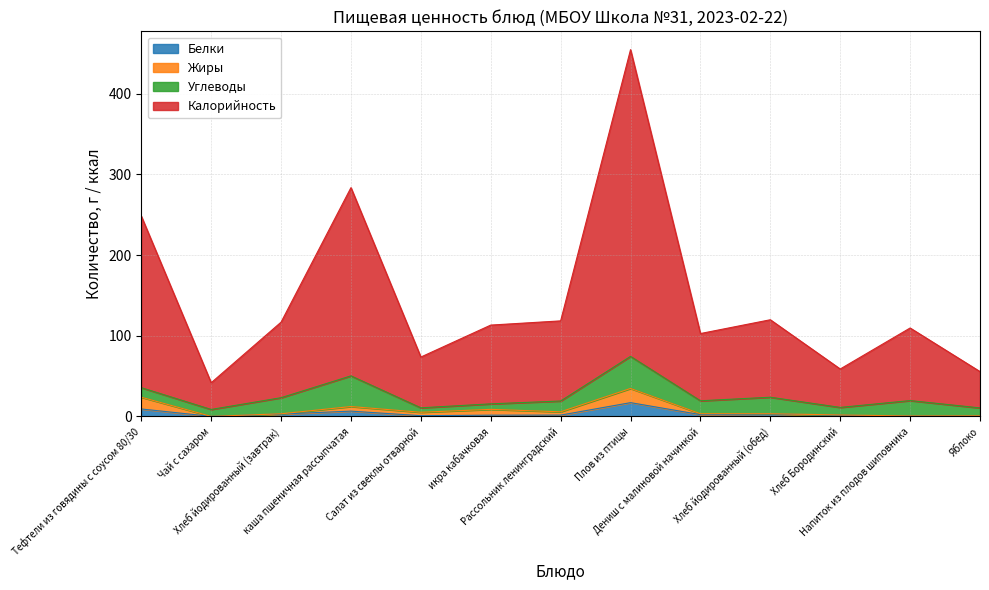

The value of Белки at Яблоко is 0.4. True or false?

True